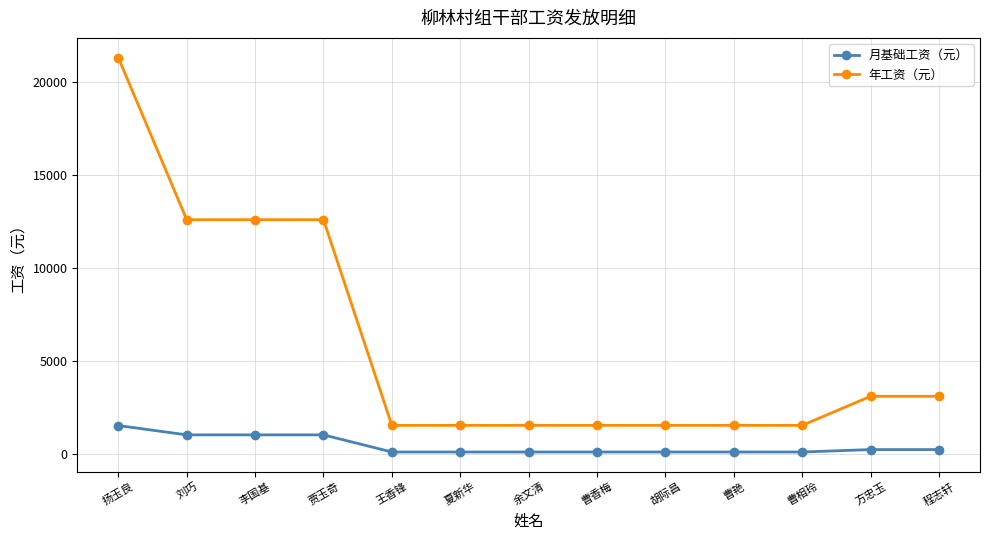

Reading right to left, list all the values displayed in this chart.

月基础工资（元）: 260	260	130	130	130	130	130	130	130	1050	1050	1050	1550
年工资（元）: 3120	3120	1560	1560	1560	1560	1560	1560	1560	12600	12600	12600	21300